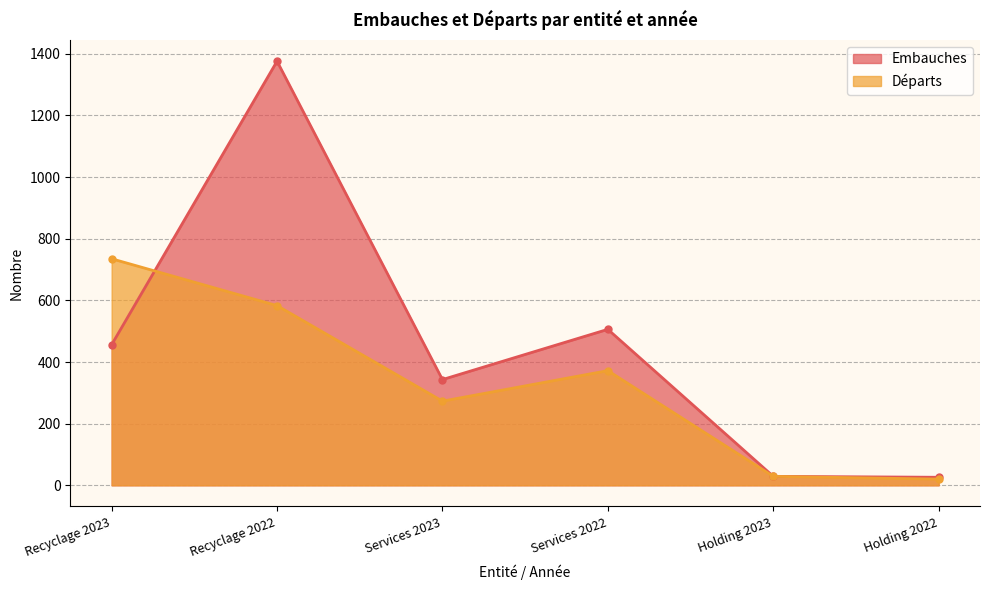

What is the sum of all Départs values?

2012